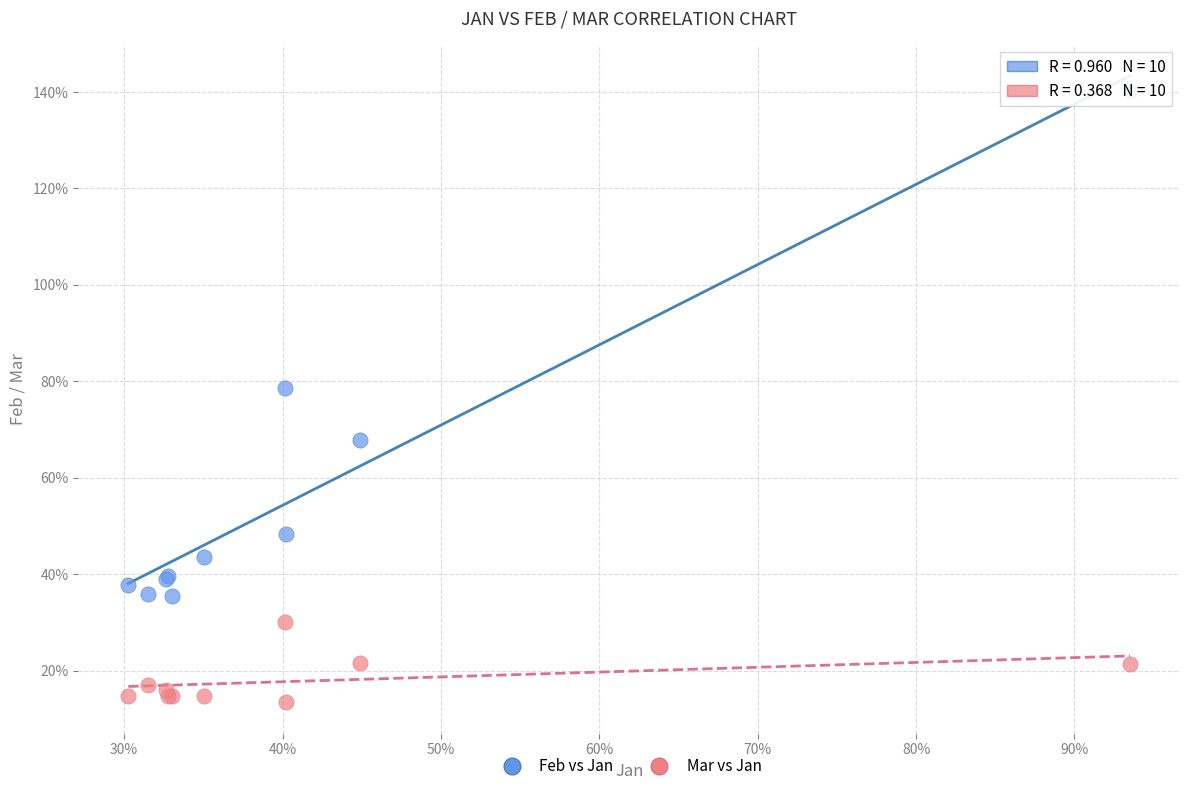

What are all the series names shown in the legend?

Feb vs Jan, Mar vs Jan